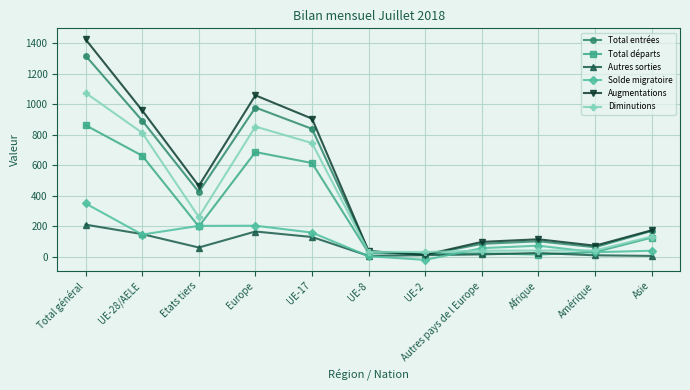

How many interior local peaks does the Augmentations series have?

2